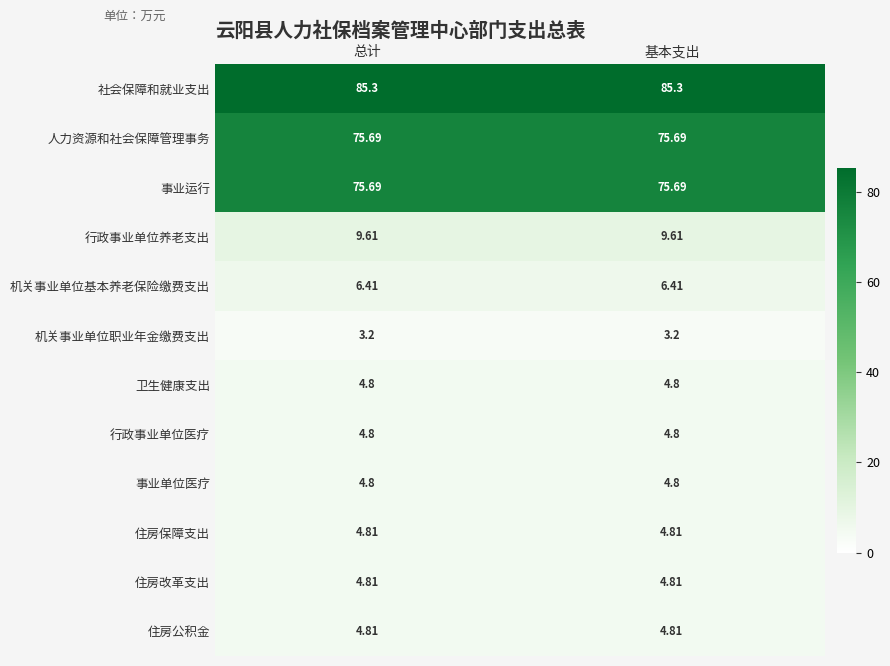

What is the greatest value displayed?

85.3